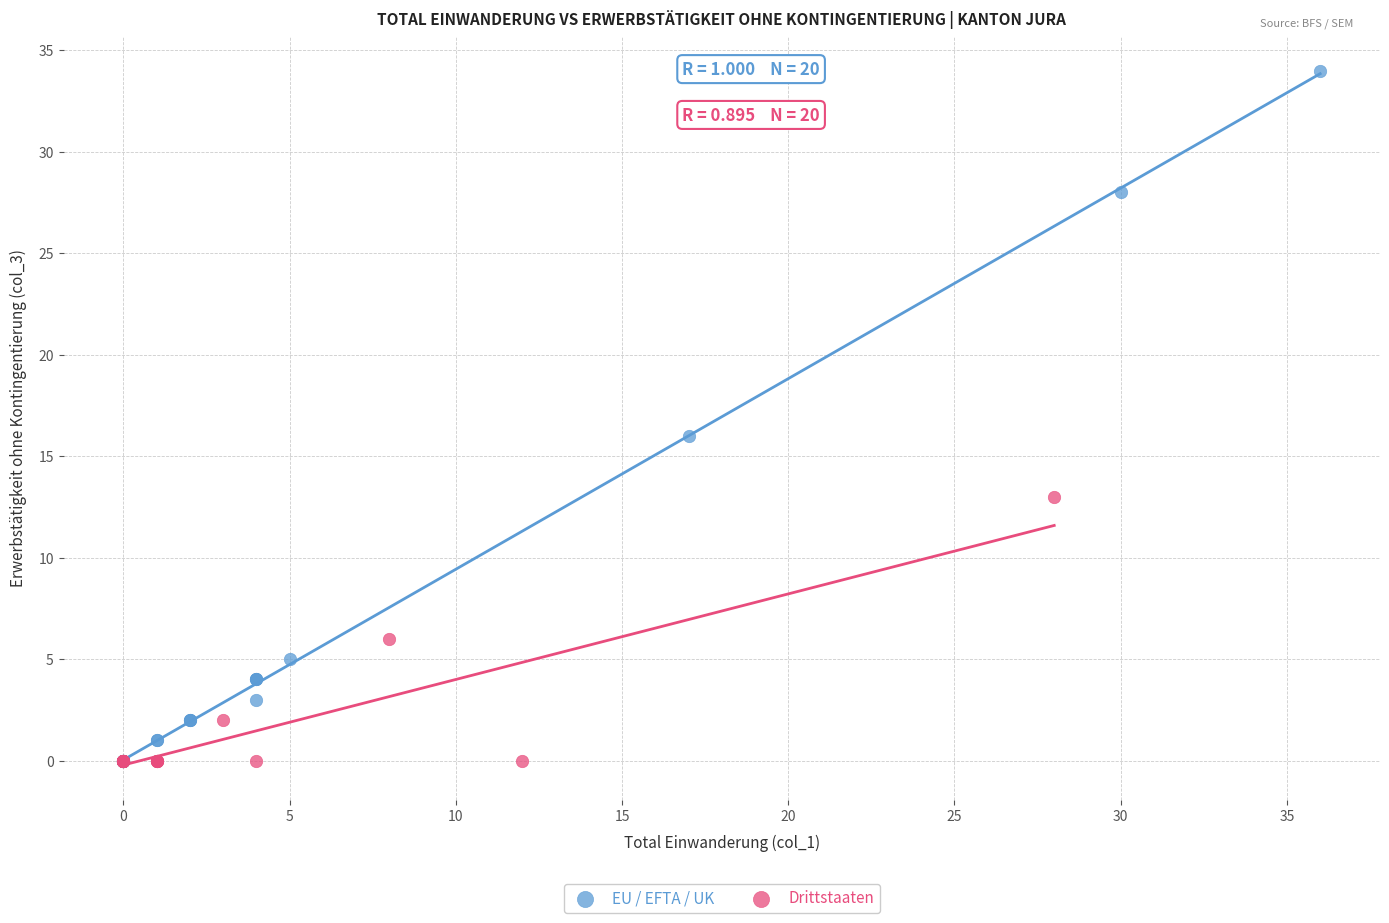

Which series has the largest Y range (max minus min)?

EU / EFTA / UK